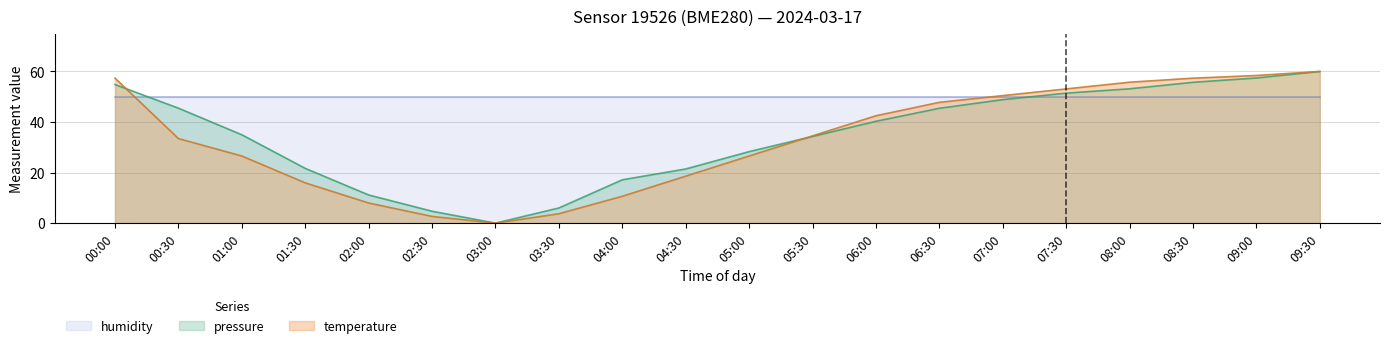

How many lines are shown in the chart?

3